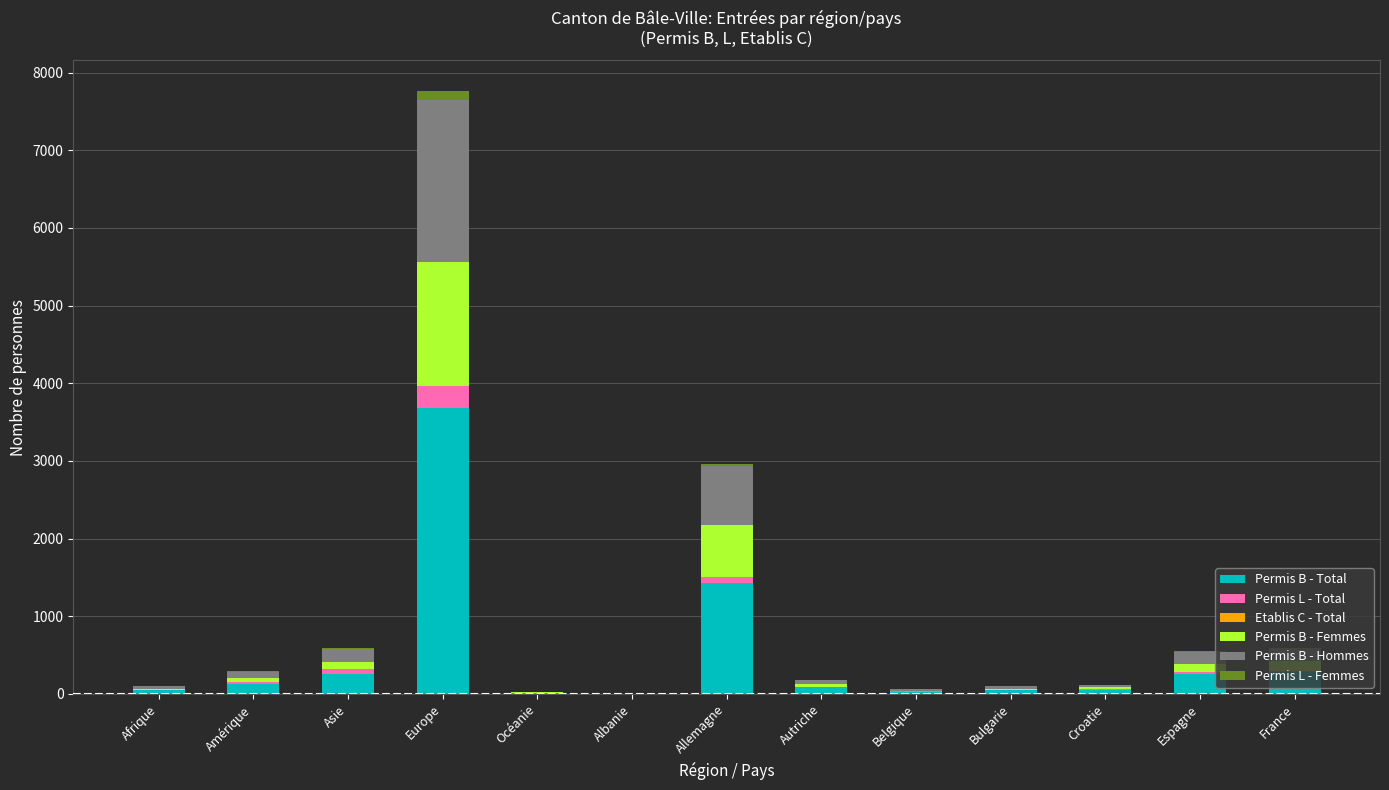

At which category is the sum across all series the highest?

Europe